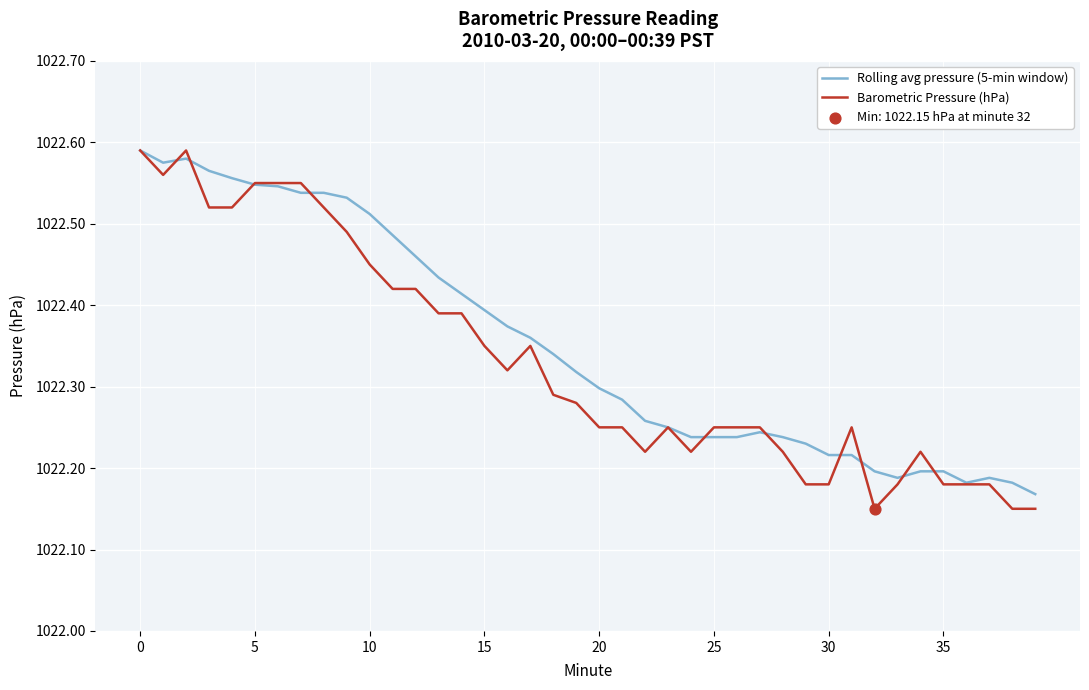

At how many categories does at least one series exceed 1022?

40